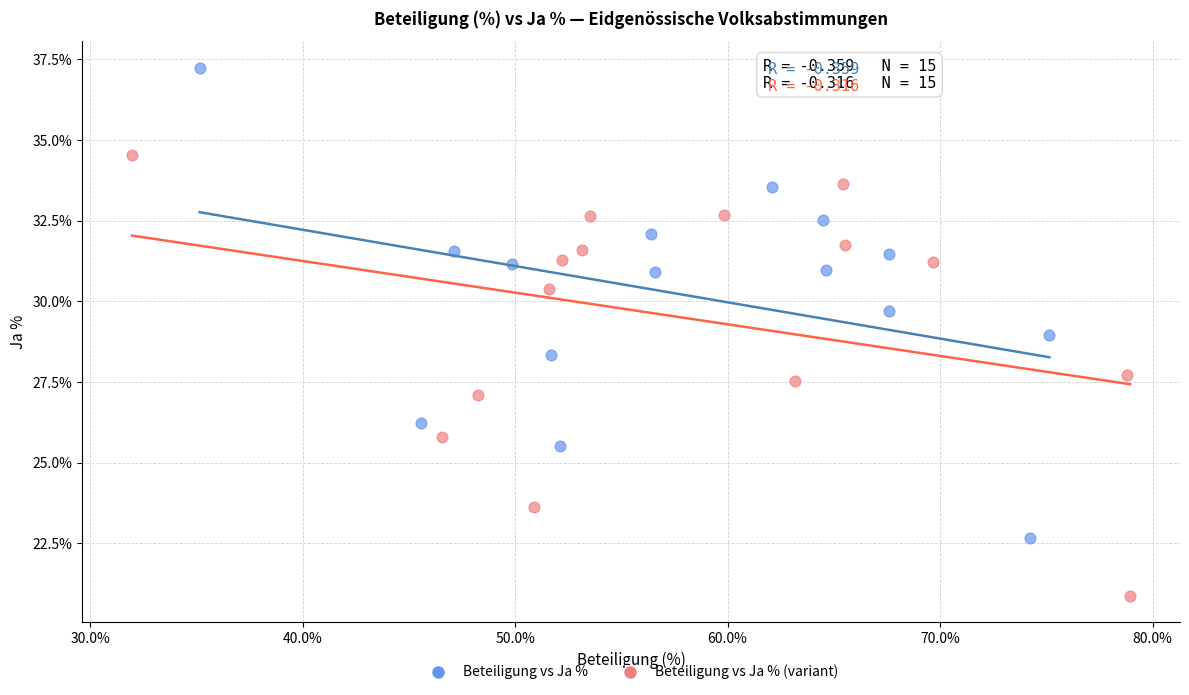

Which series has the widest spread of Y values?

Beteiligung vs Ja %